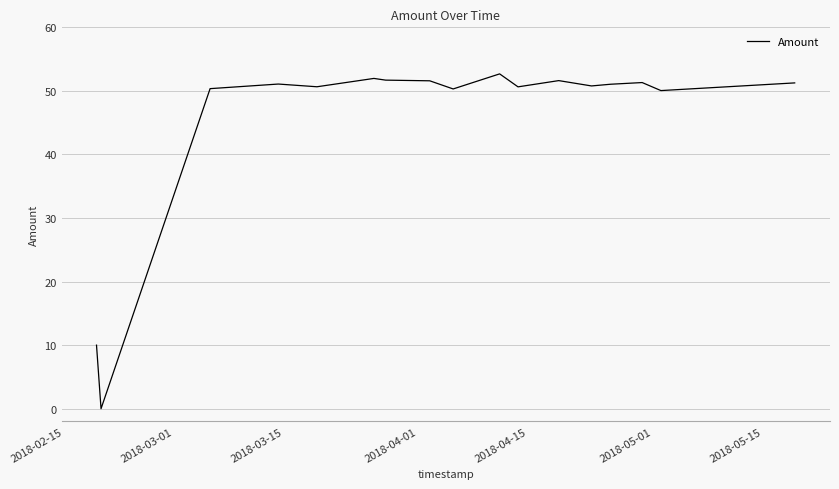

What is the greatest value displayed?

52.7